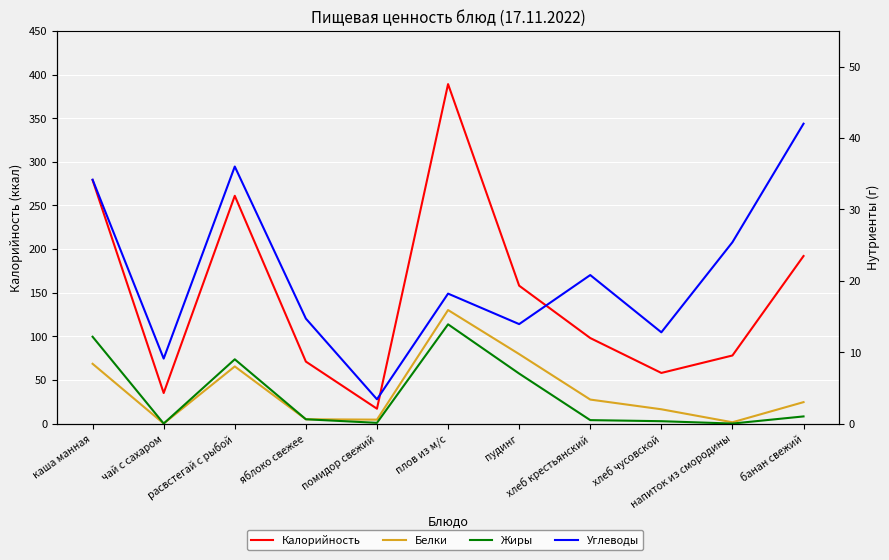

What value does the Калорийность series have at напиток из смородины?

78.0